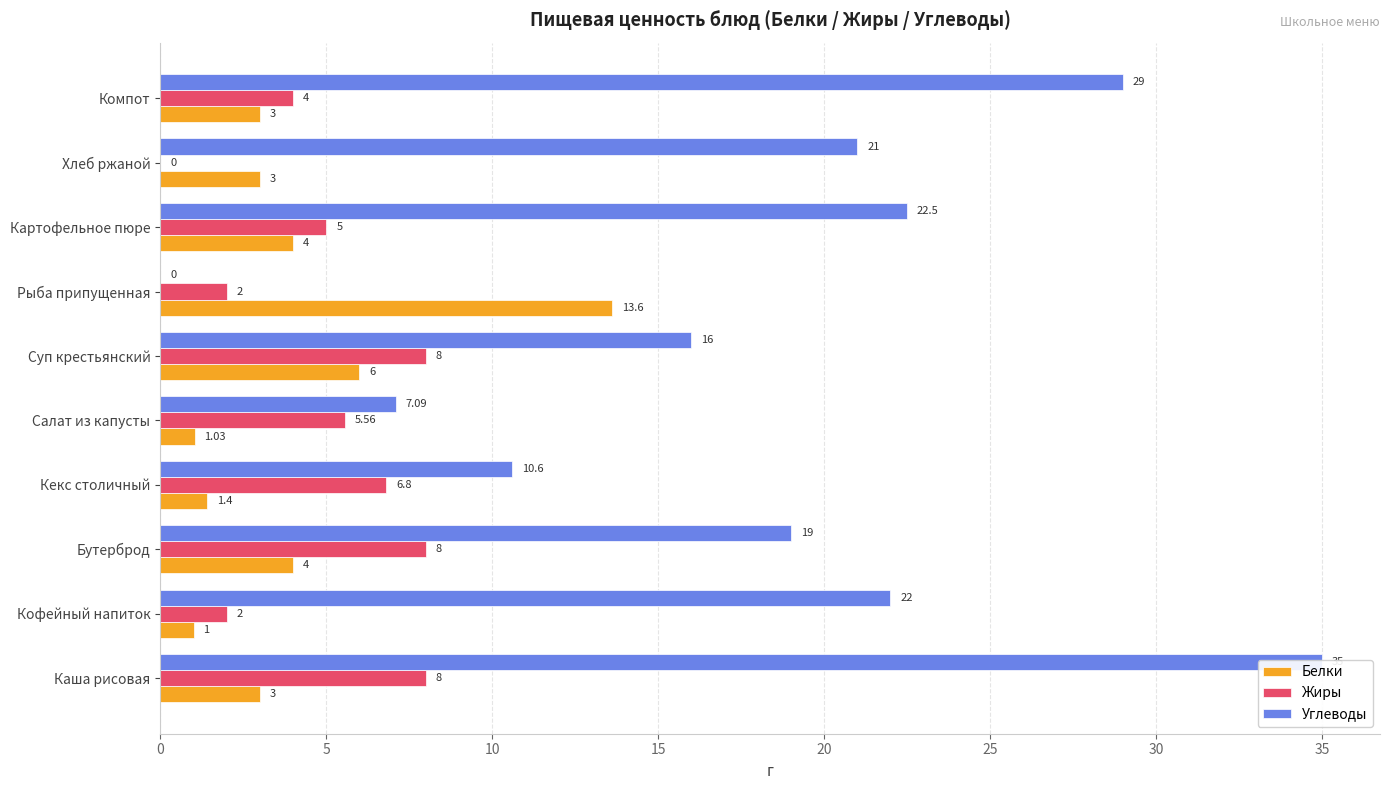

What is the total value across all series at Каша рисовая?

46.0